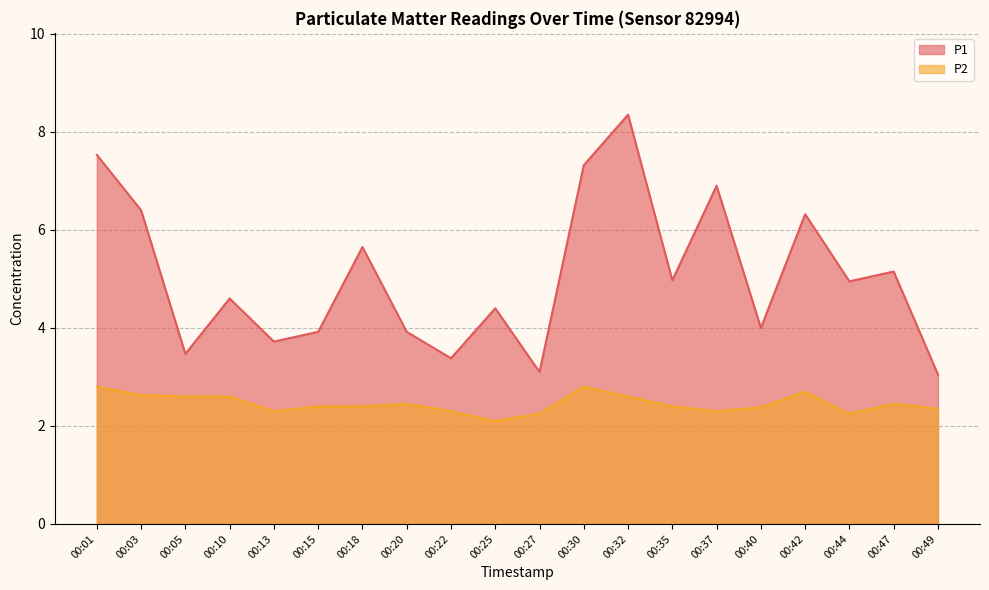

Rank the series by their average value, from highest to lowest.

P1, P2